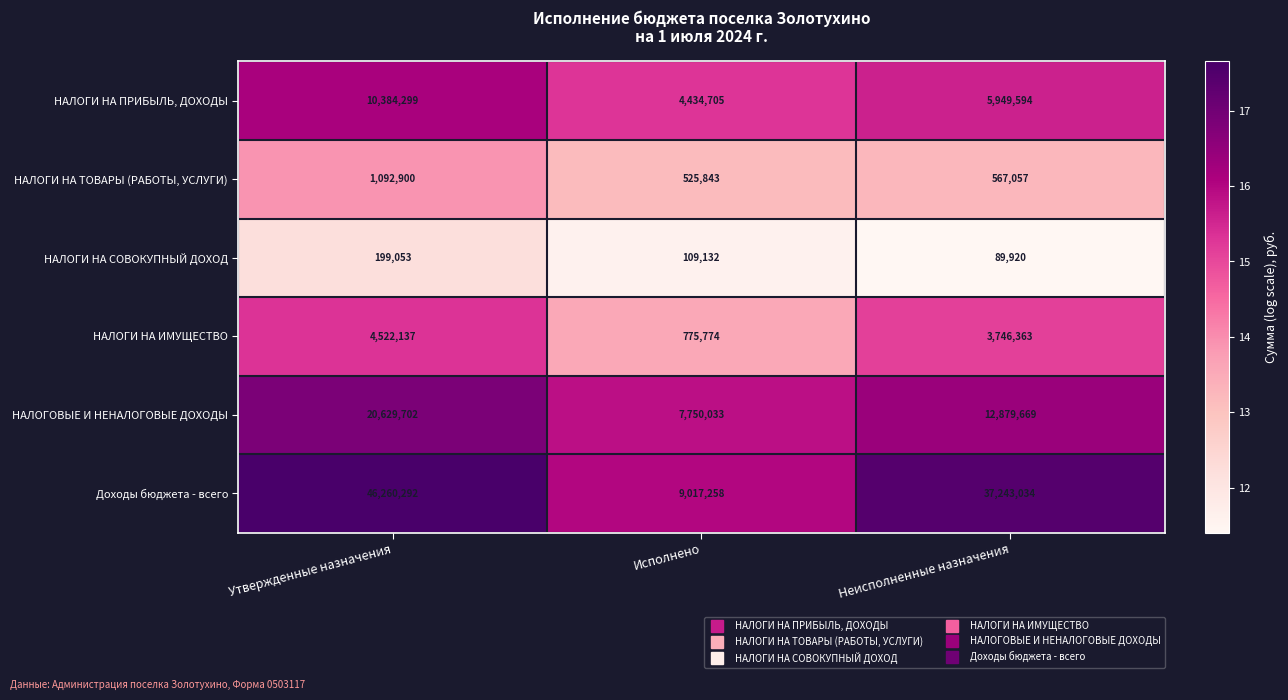

Which series has the largest total across all categories?

Доходы бюджета - всего